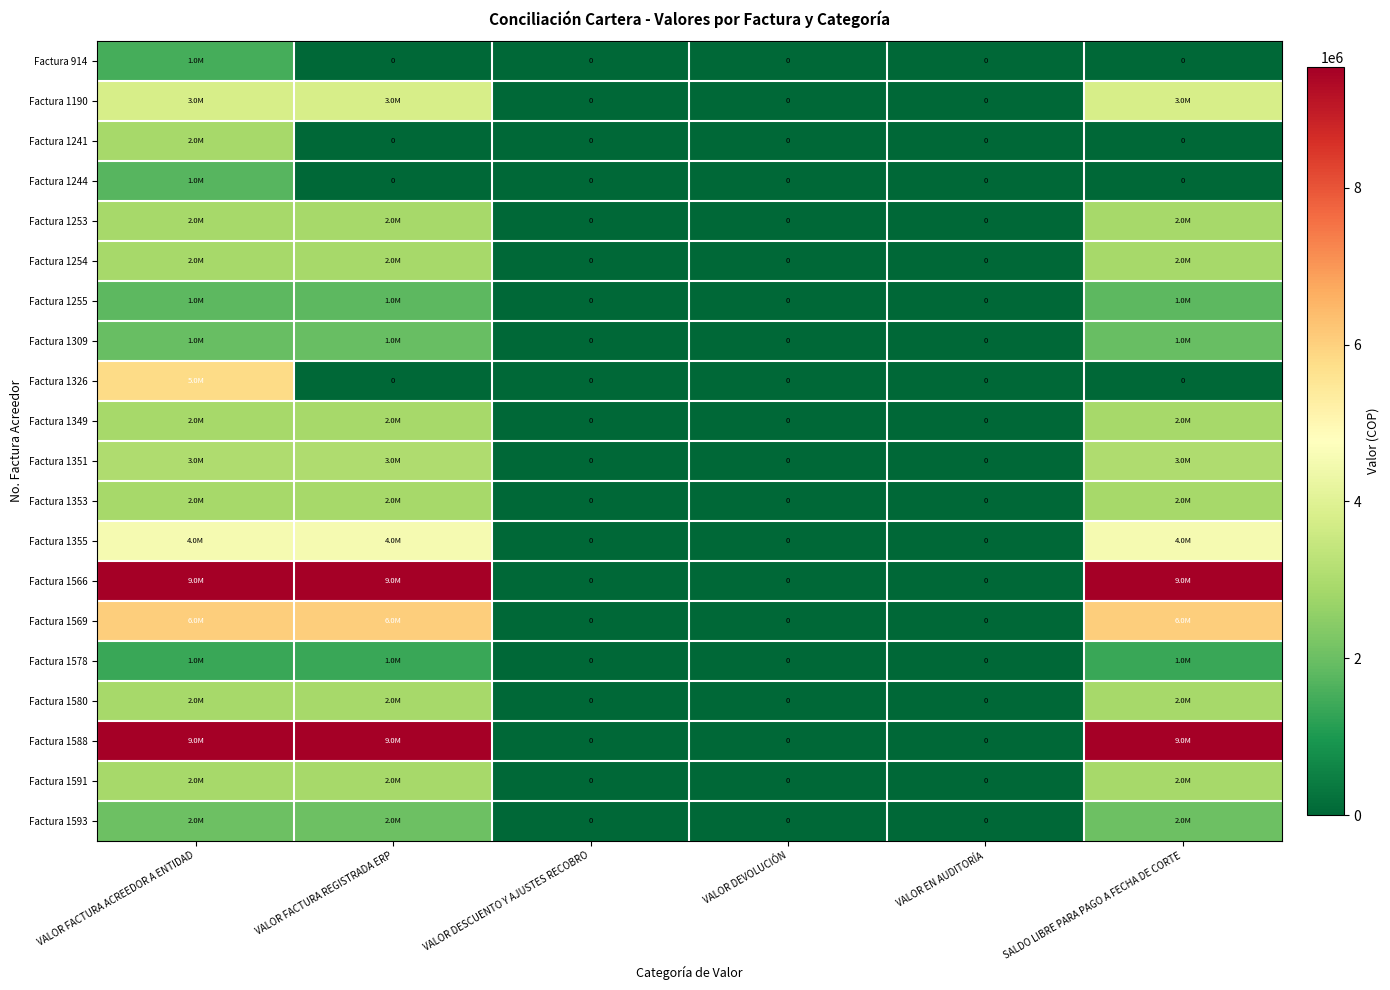

What is the difference between the maximum and minimum values in the Factura 914 series?

1514700